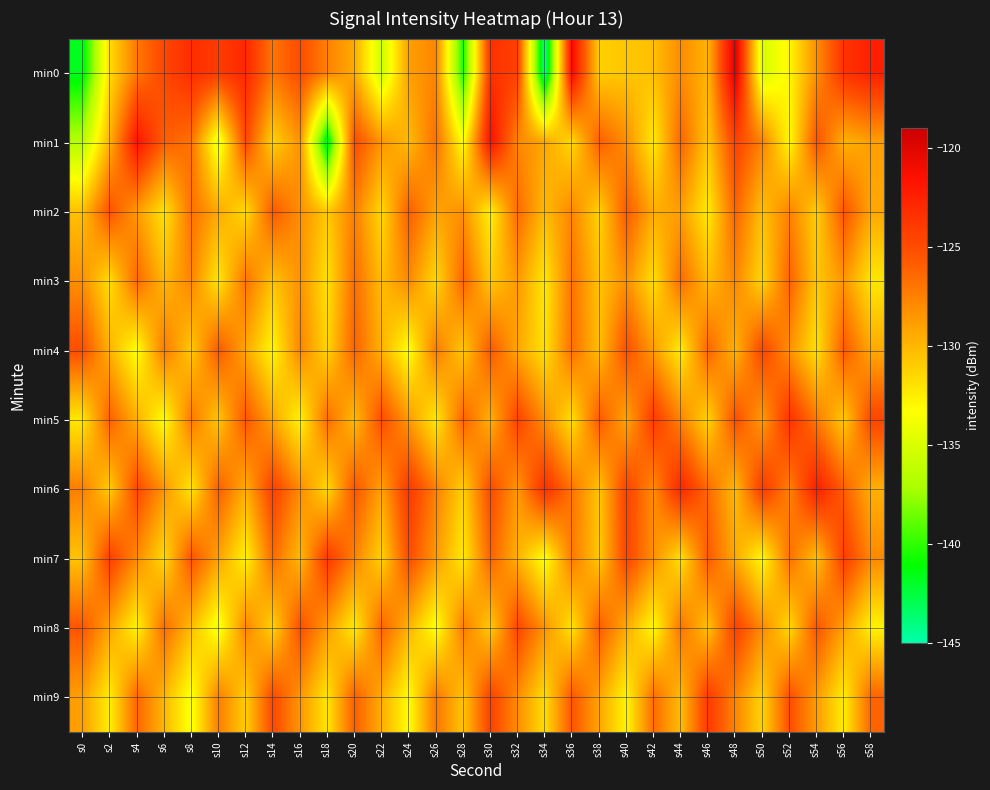

Which series has the widest spread of values?

min0